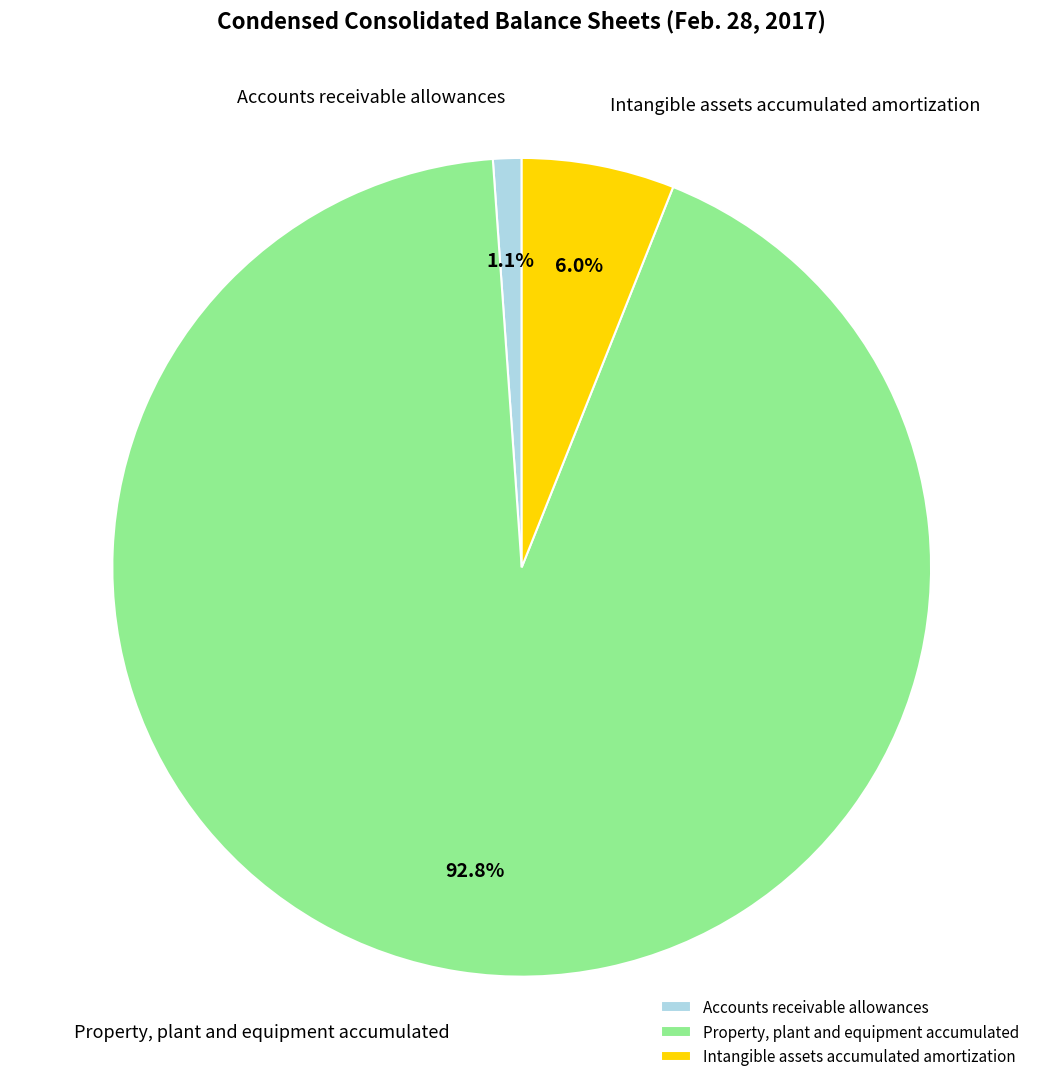

Is the sum of Property, plant and equipment accumulated and Accounts receivable allowances greater than half?

Yes